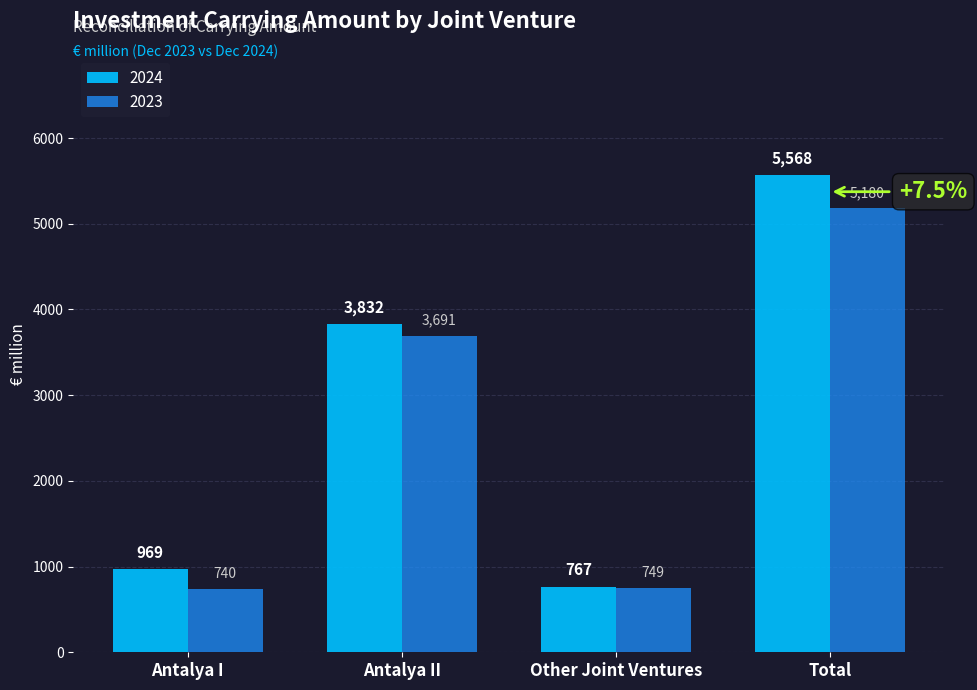

Rank the series at Antalya II from highest to lowest value.

2024, 2023